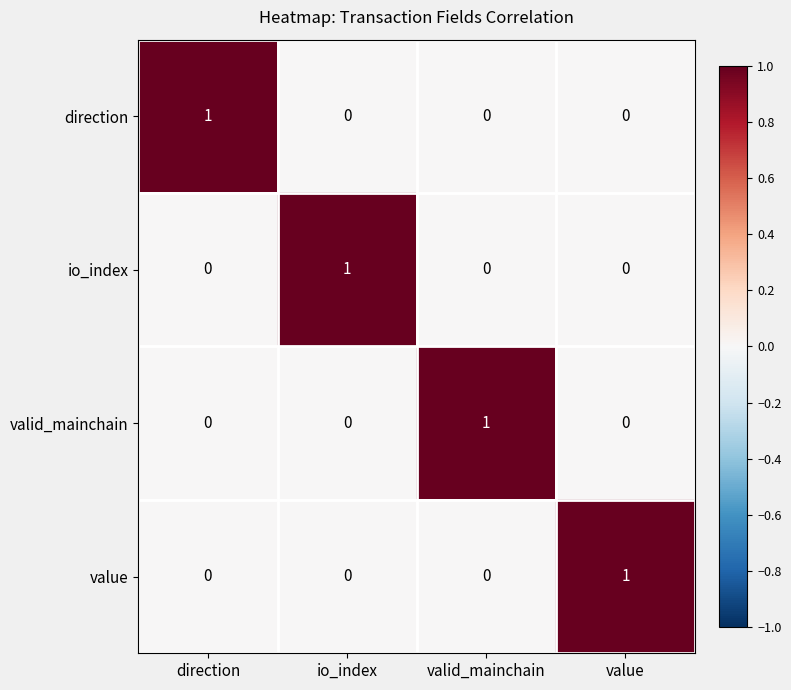

Which category has the highest value in the value series?

value